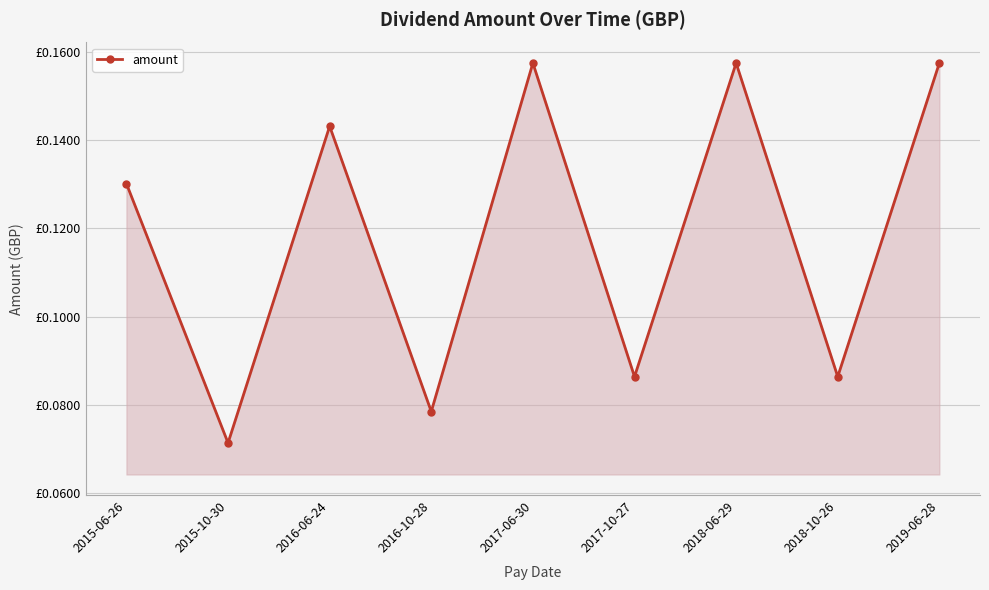

What position from the right is 2017-10-27?

4